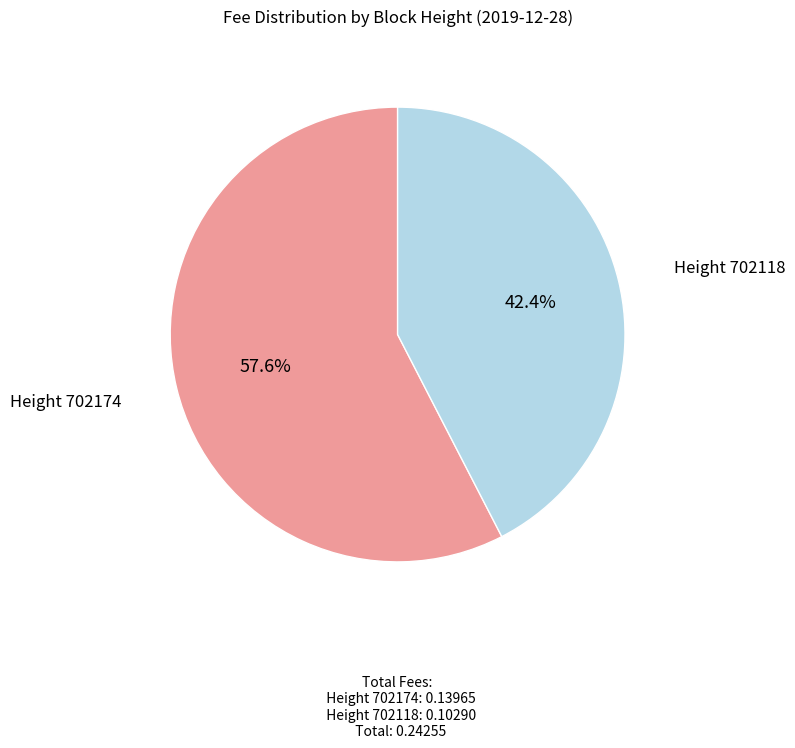

What percentage do Height 702118 and Height 702174 together represent?

100.0%